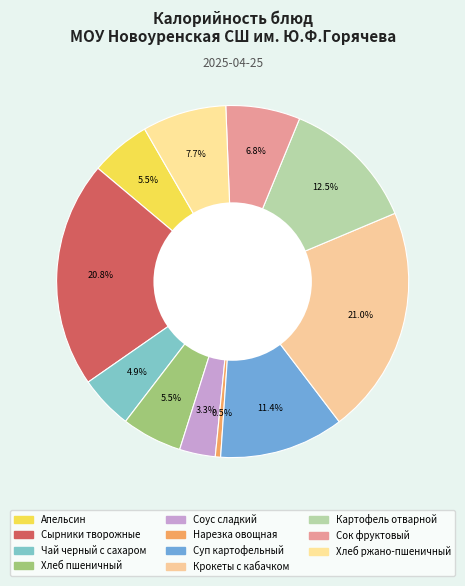

How many slices are in this pie chart?

11